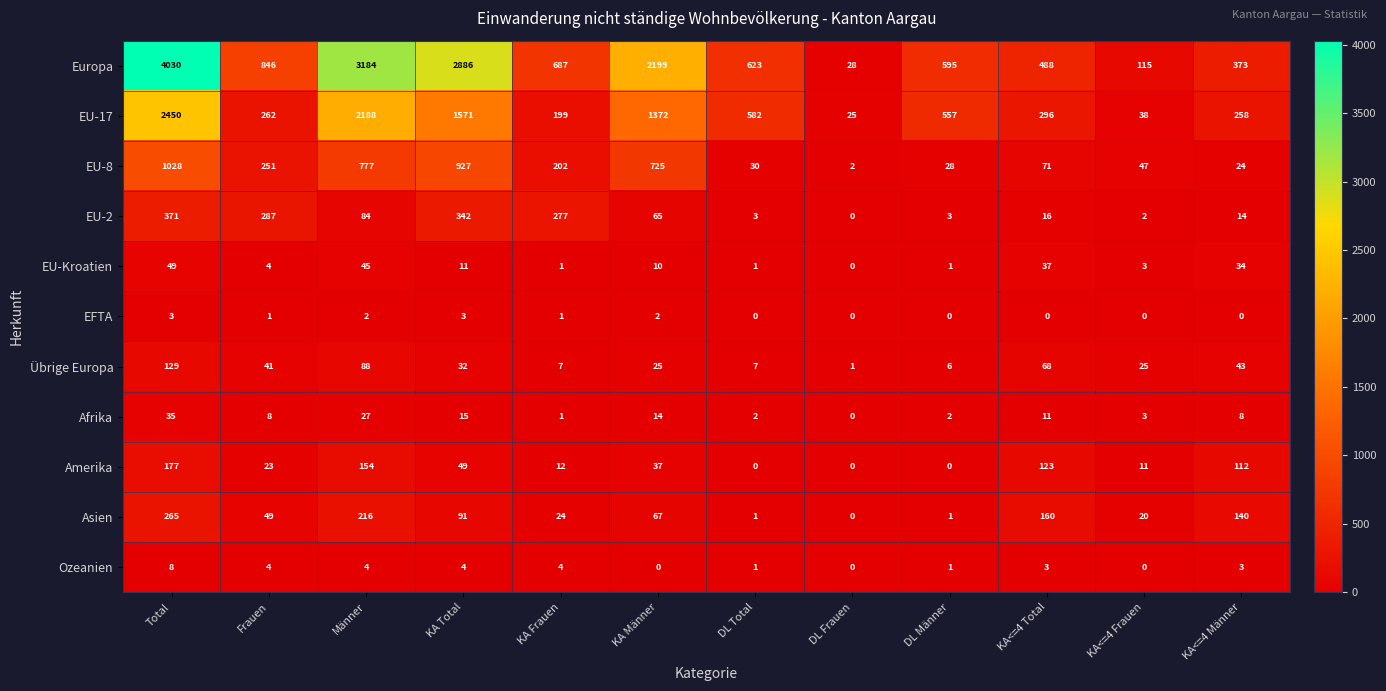

Which series changed the most between KA Frauen and KA Männer?

Europa